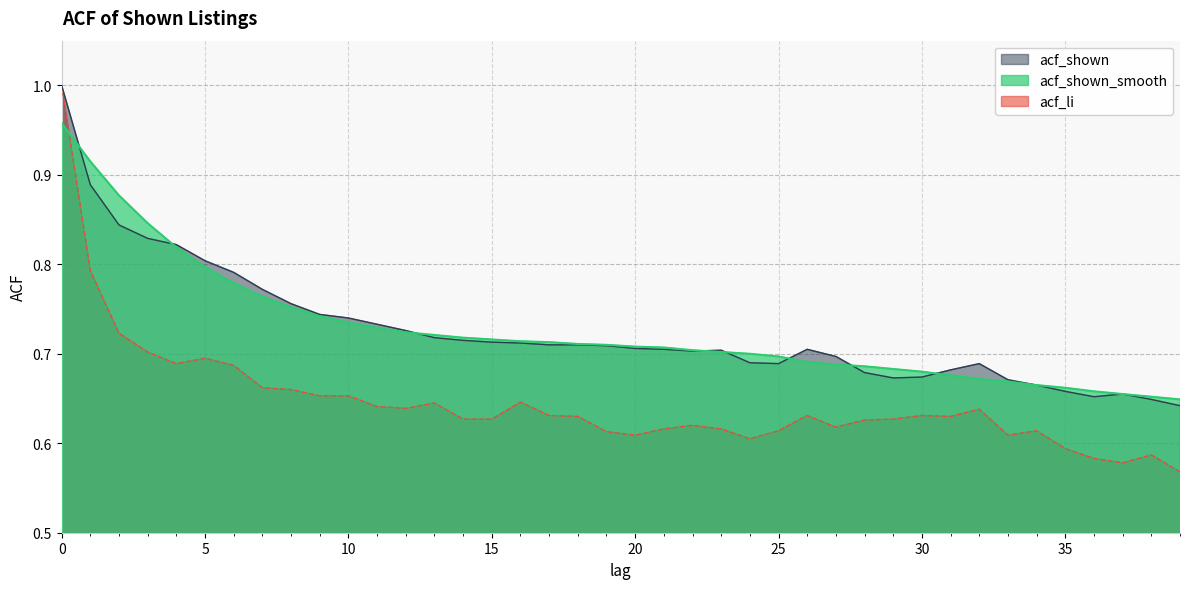

What is the total value across all series at 2?

2.4